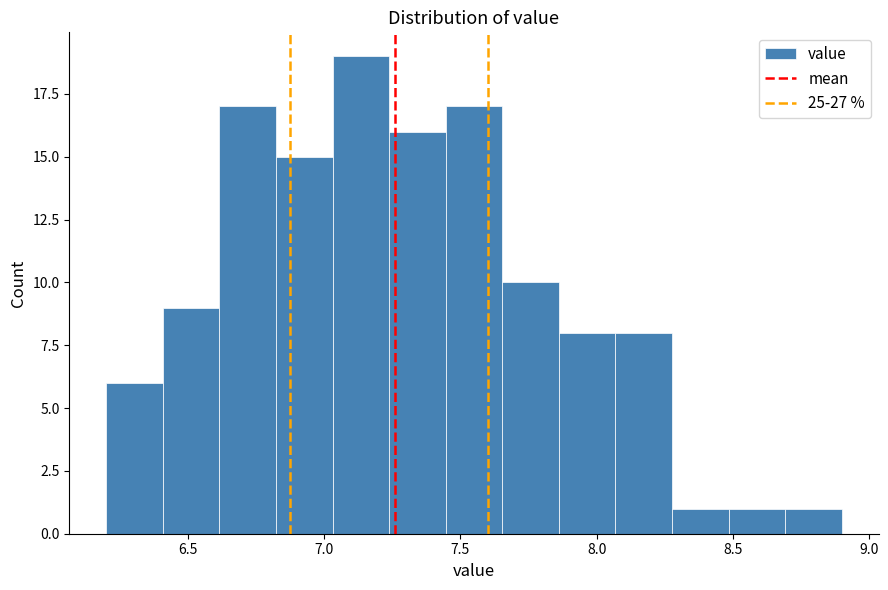

How tall is the bar that spans 7.45 to 7.65 on the x-axis? Neither the bar edges nor the heights are printed on the chart, so give them approximately, as read against the axes.

17